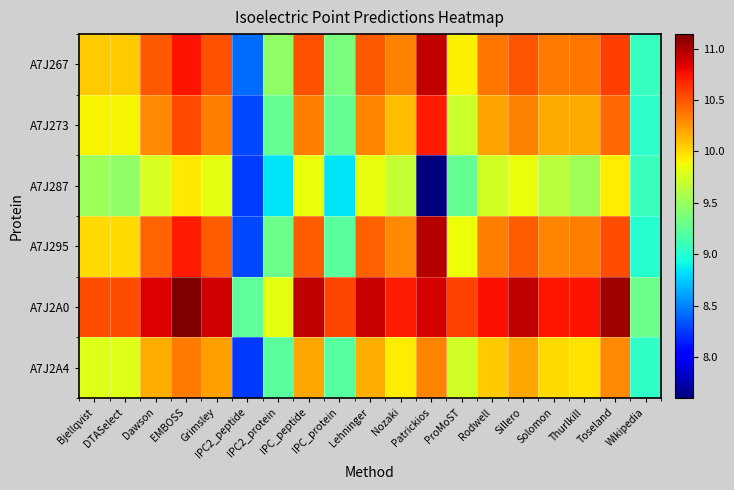

Rank the series by their maximum value, from highest to lowest.

A7J2A0, A7J295, A7J267, A7J273, A7J2A4, A7J287